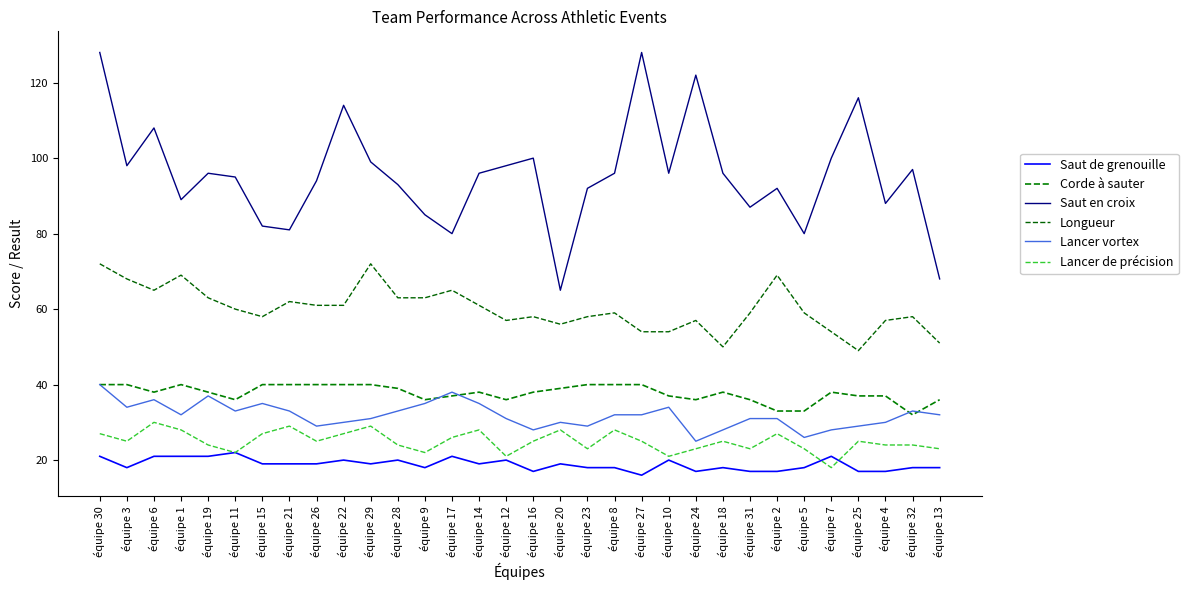

Is it true that Saut de grenouille equals 18 at équipe 5?

True